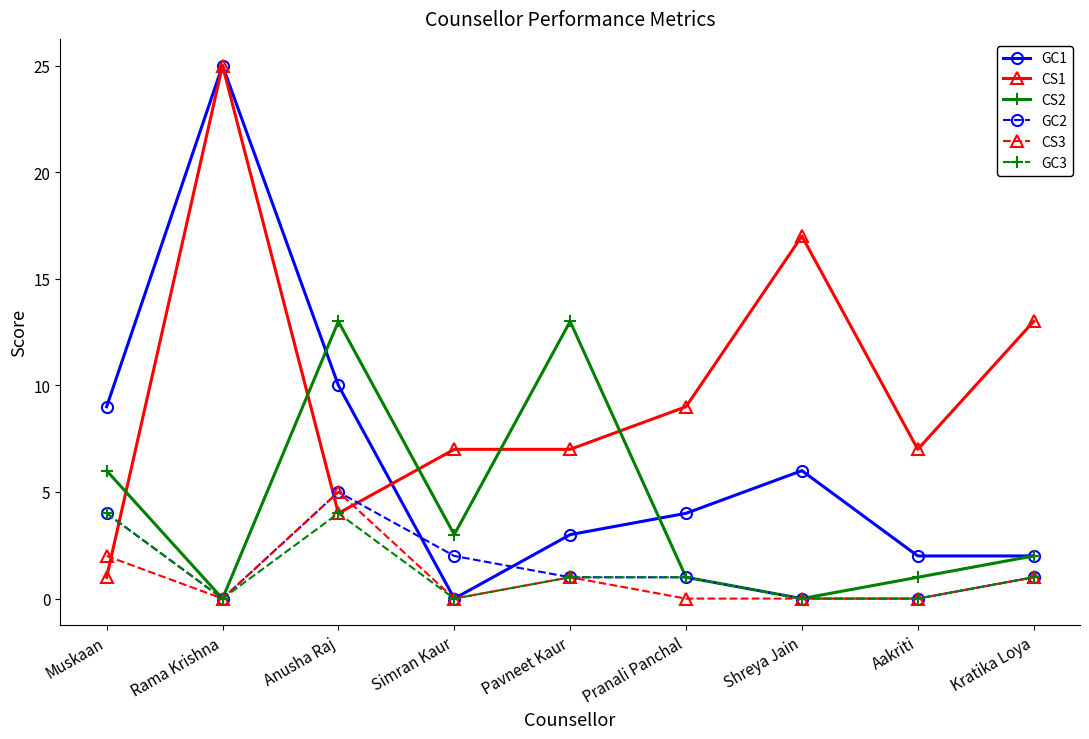

What is the sum of all GC3 values?

11